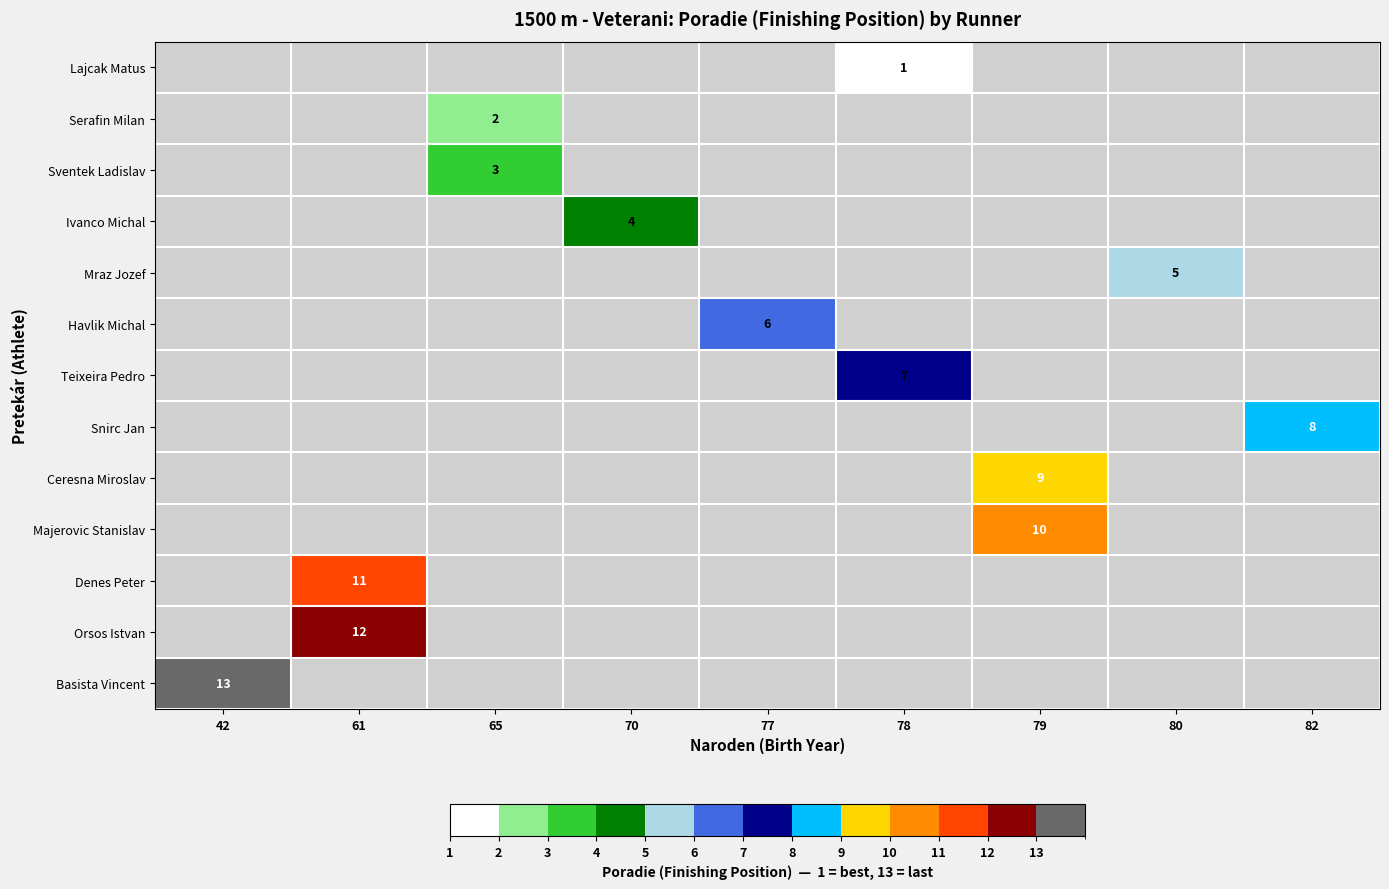

The value of Denes Peter at 61 is 11. True or false?

True